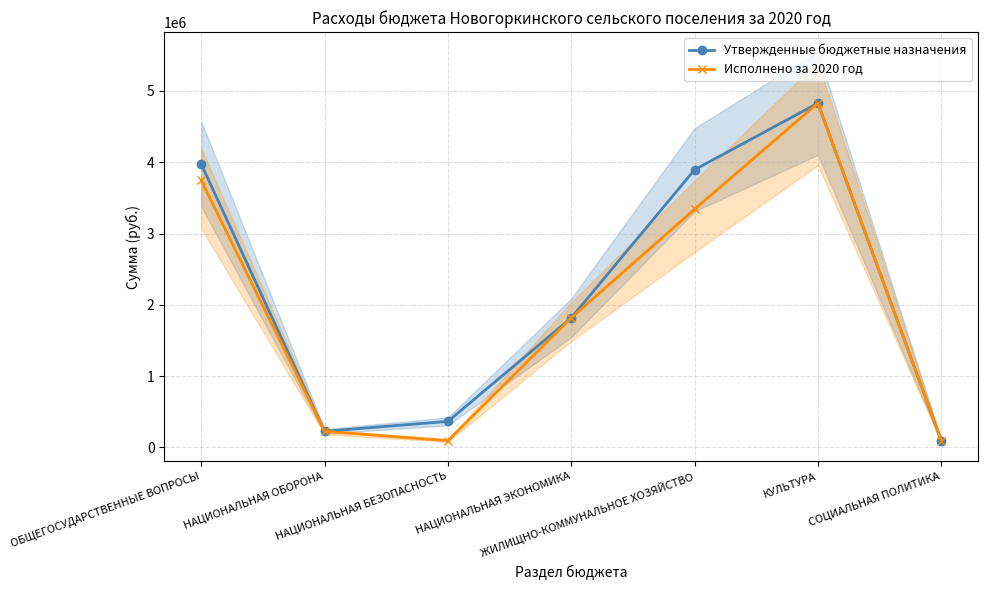

What is the difference between the maximum and minimum values in the Исполнено за 2020 год series?

4733131.7